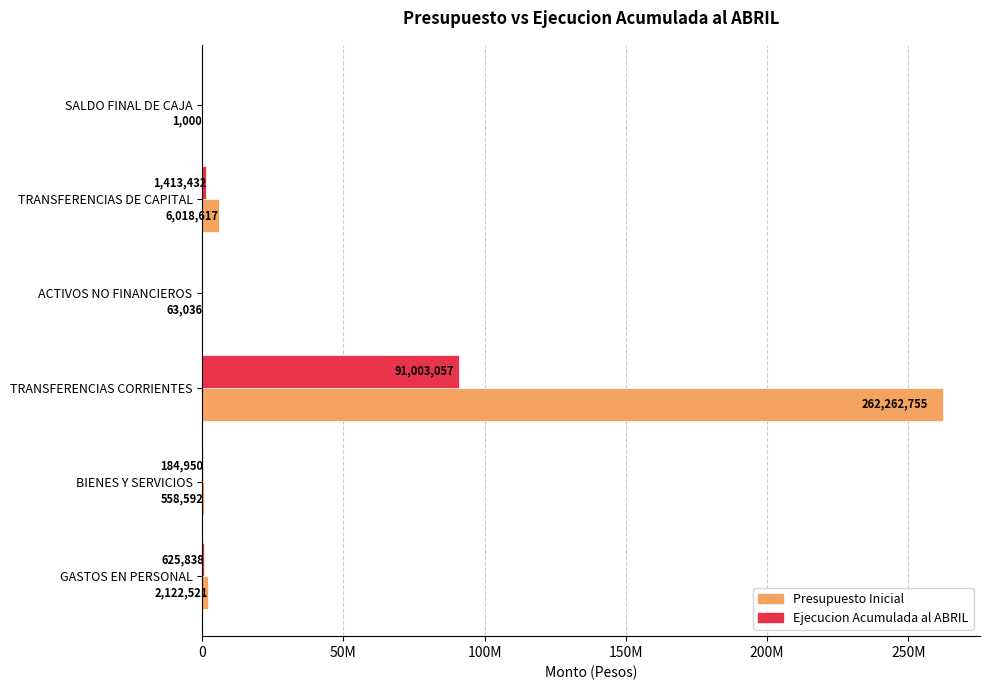

What is the difference between the second highest and minimum values in the Presupuesto Inicial series?

6017617